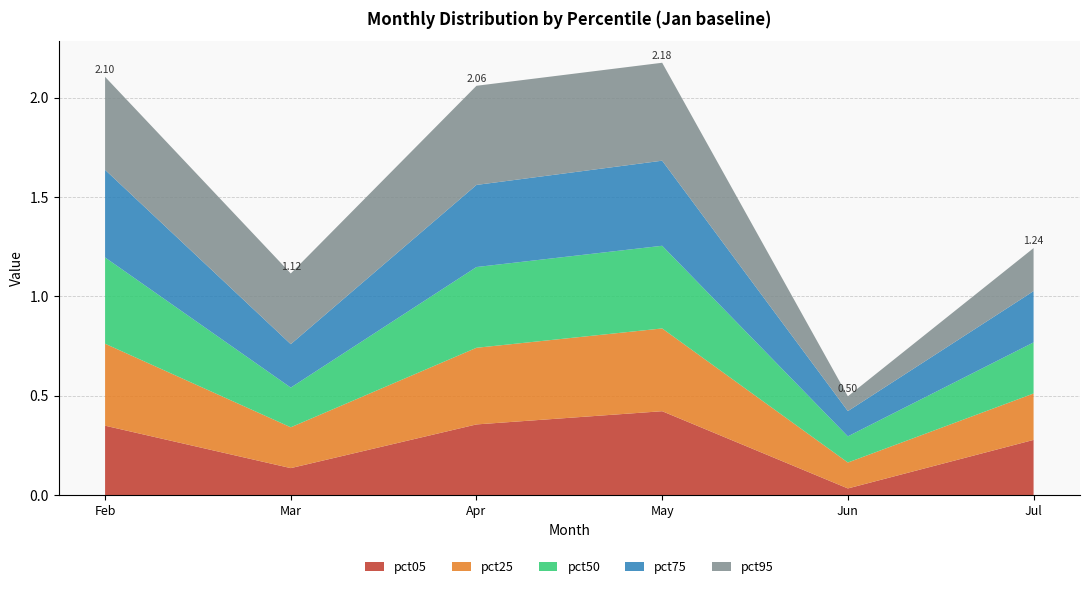

Reading right to left, transcribe all the data shown in this chart.

pct05: 0.3	0.0	0.4	0.4	0.1	0.3
pct25: 0.2	0.1	0.4	0.4	0.2	0.4
pct50: 0.3	0.1	0.4	0.4	0.2	0.4
pct75: 0.3	0.1	0.4	0.4	0.2	0.4
pct95: 0.2	0.1	0.5	0.5	0.4	0.5